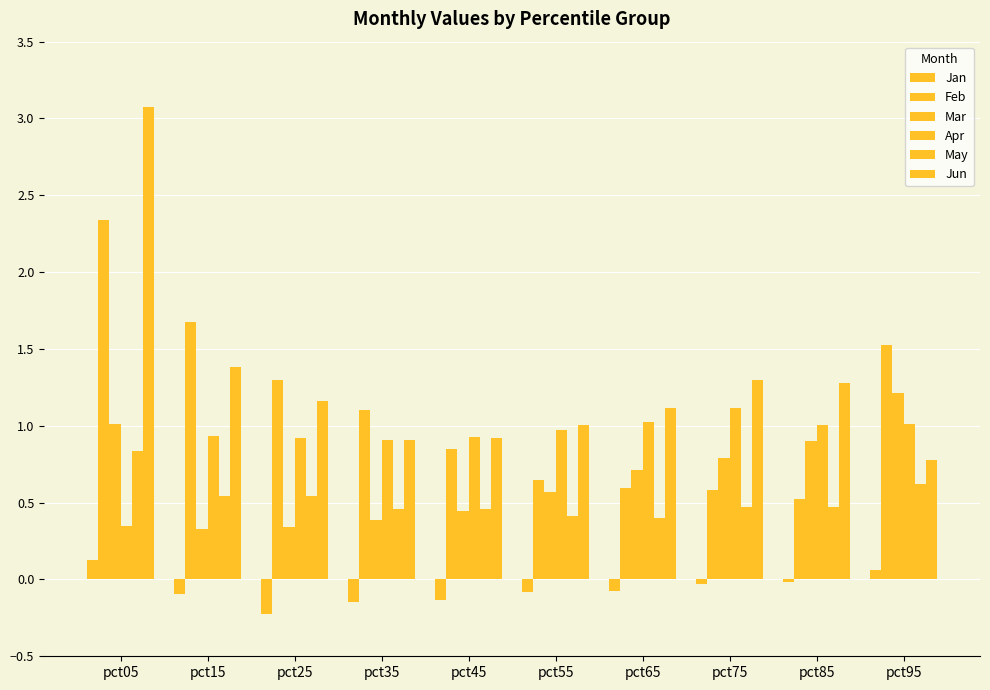

How many bars are there in each group?

6